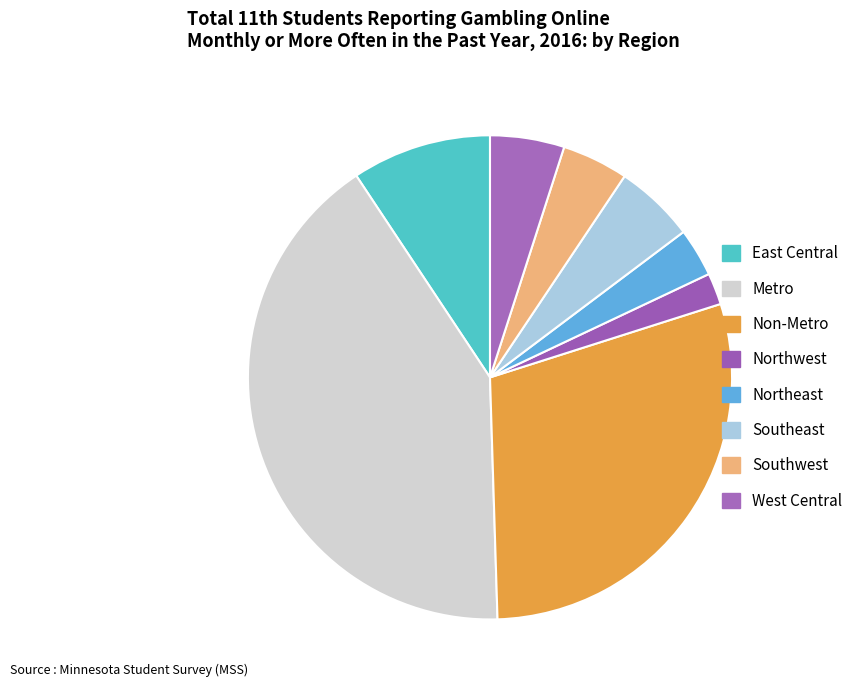

Which has a higher value, Non-Metro or Northwest?

Non-Metro